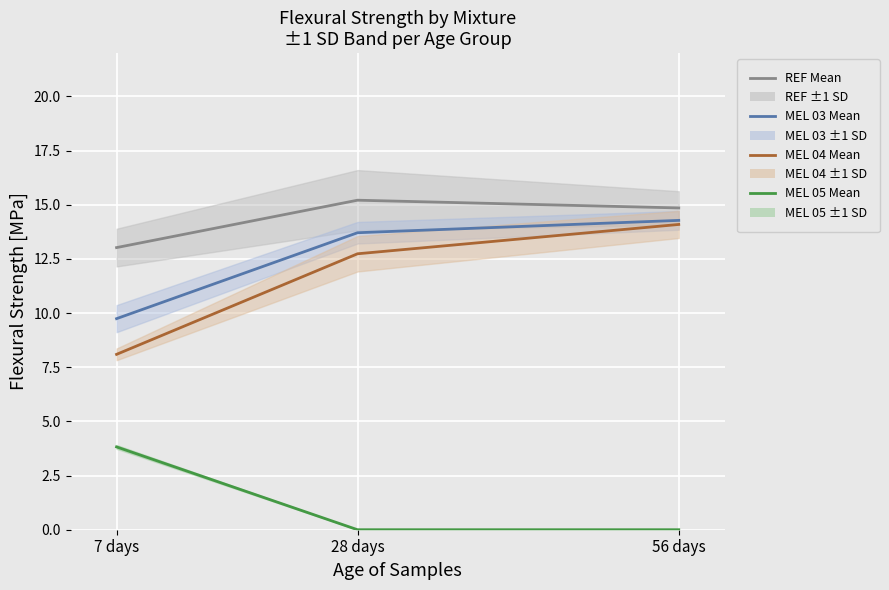

How many lines are shown in the chart?

4